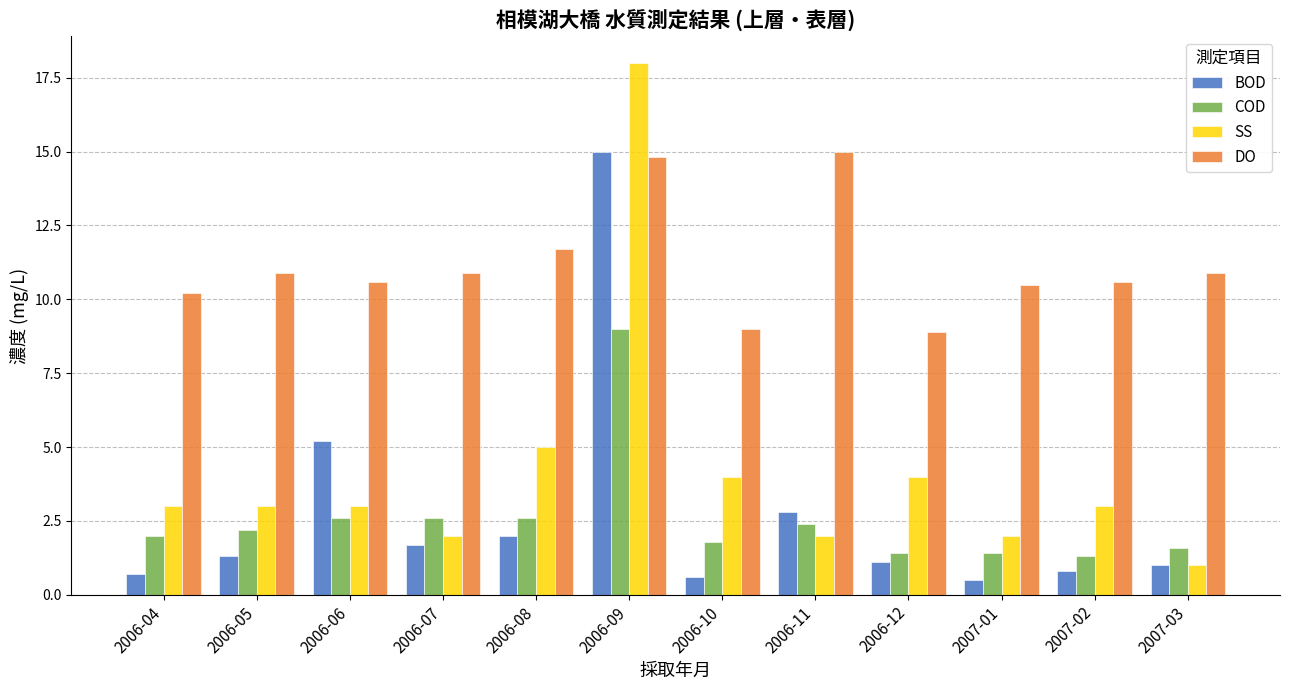

What is the sum of all DO values?

134.0